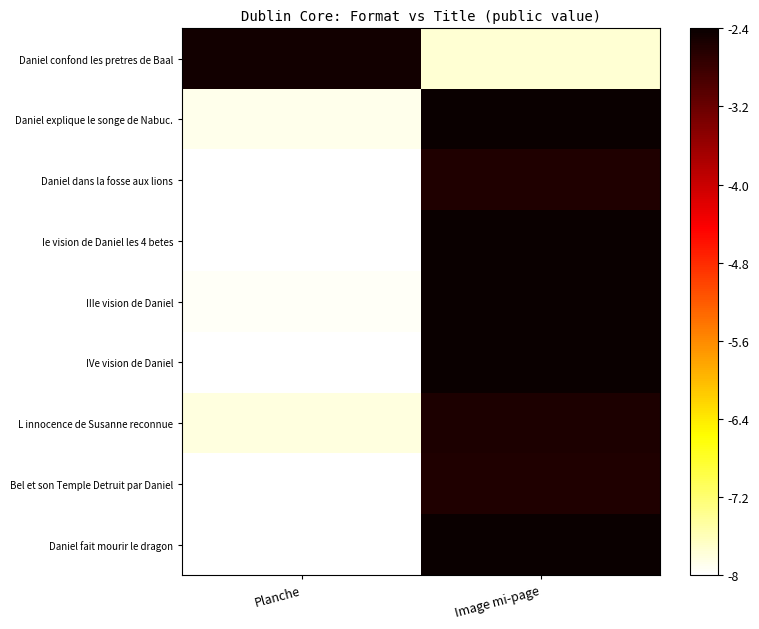

Rank the series by their maximum value, from lowest to highest.

Daniel dans la fosse aux lions, Bel et son Temple Detruit par Daniel, L innocence de Susanne reconnue, Daniel confond les pretres de Baal, Daniel explique le songe de Nabuc., Ie vision de Daniel les 4 betes, IIIe vision de Daniel, IVe vision de Daniel, Daniel fait mourir le dragon